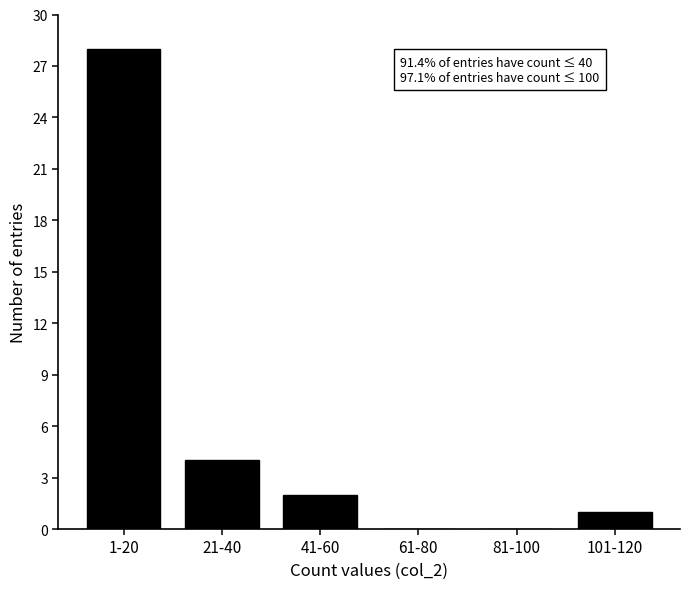

Reading left to right, extract all data points from this chart.

1-20=28	21-40=4	41-60=2	61-80=0	81-100=0	101-120=1